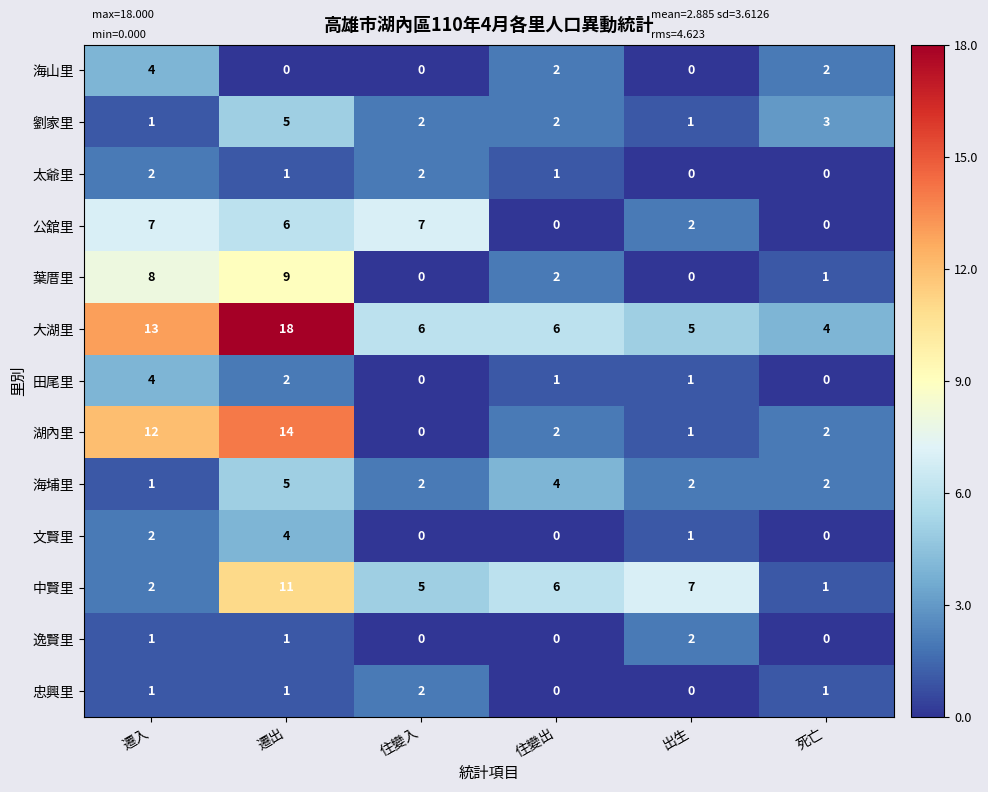

What is the highest value of the 湖內里 series?

14